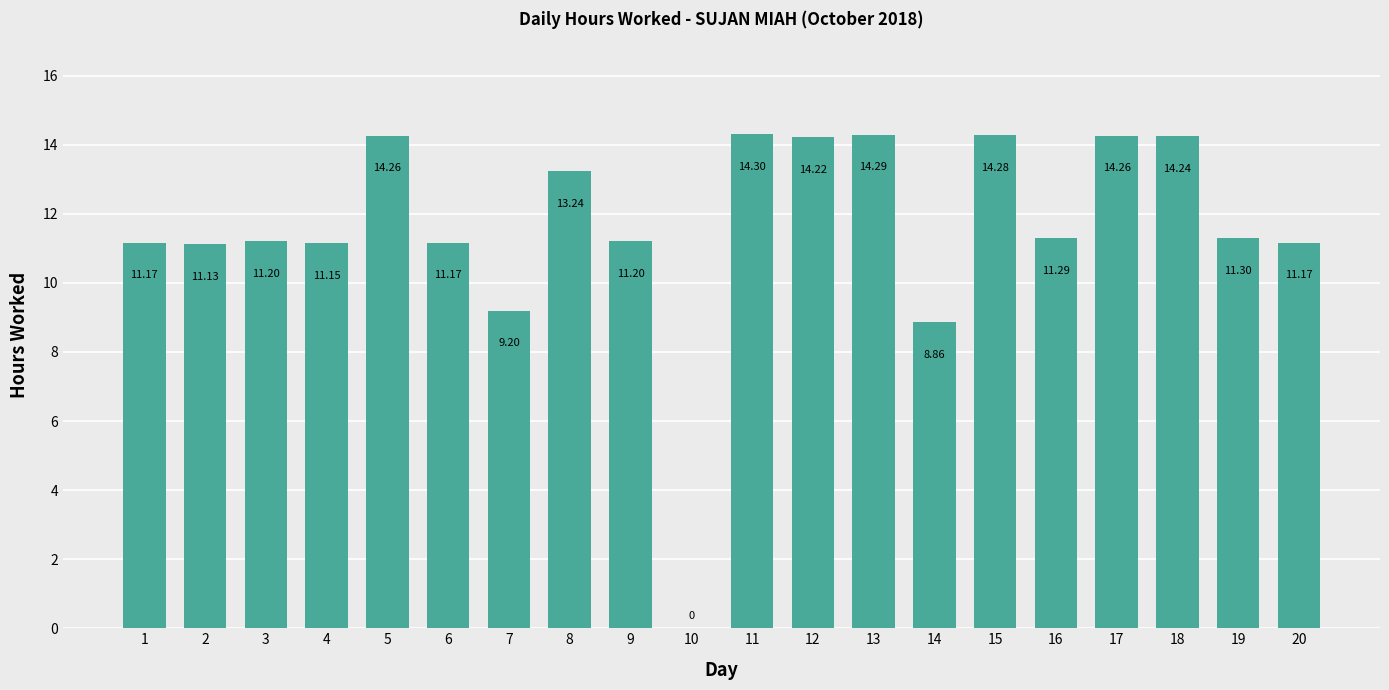

Reading right to left, list all the values displayed in this chart.

20=11.2	19=11.3	18=14.2	17=14.3	16=11.3	15=14.3	14=8.9	13=14.3	12=14.2	11=14.3	10=0.0	9=11.2	8=13.2	7=9.2	6=11.2	5=14.3	4=11.2	3=11.2	2=11.1	1=11.2